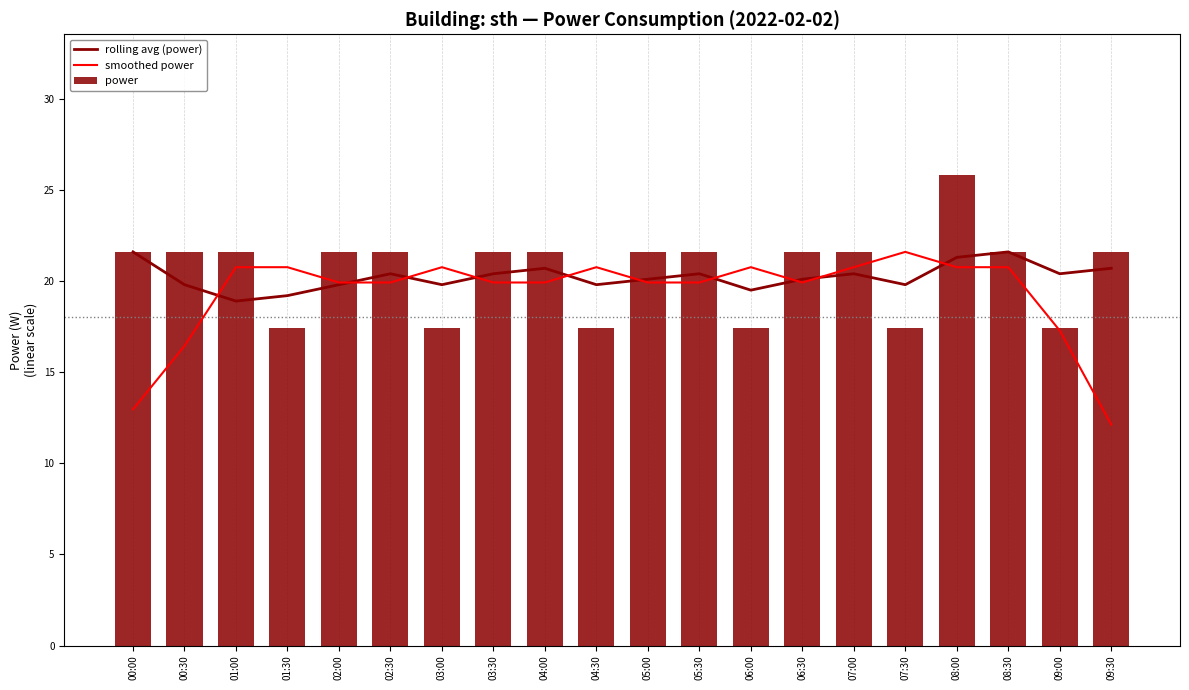

Are the bars grouped side by side (vs. stacked)?

Yes